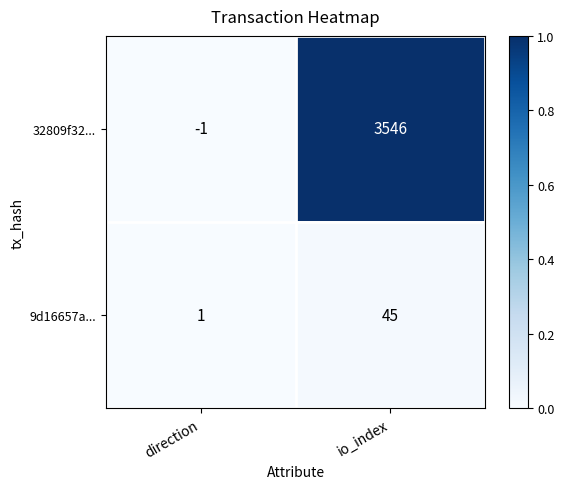

The value of 32809f32... at io_index is 3546. True or false?

True